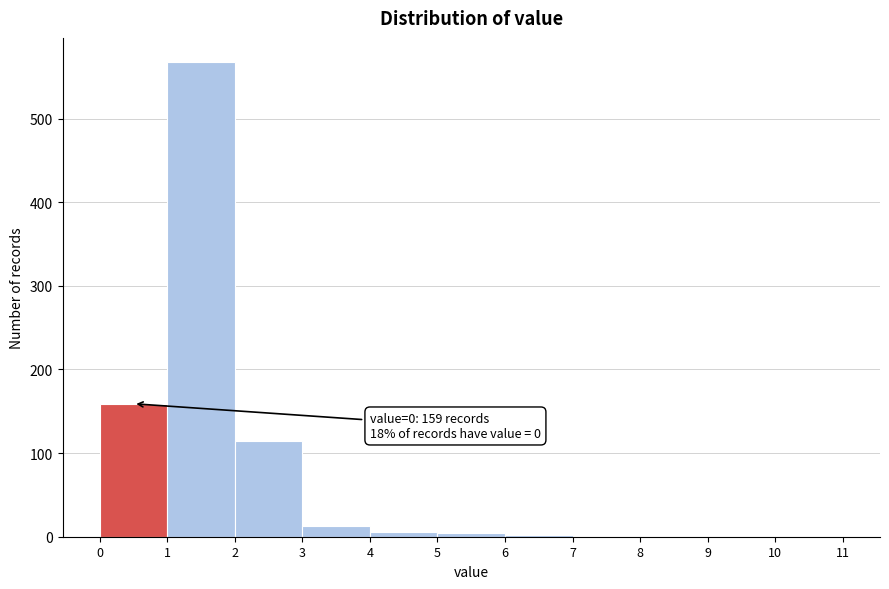

Which range on the x-axis has the tallest bar?

1 to 2